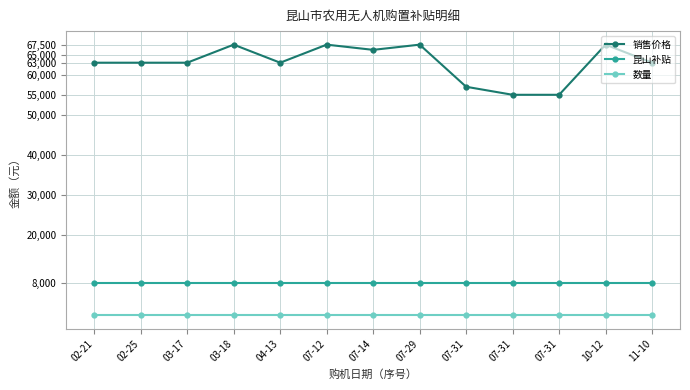

What is the difference between the highest and lowest values at 07-31?

56999